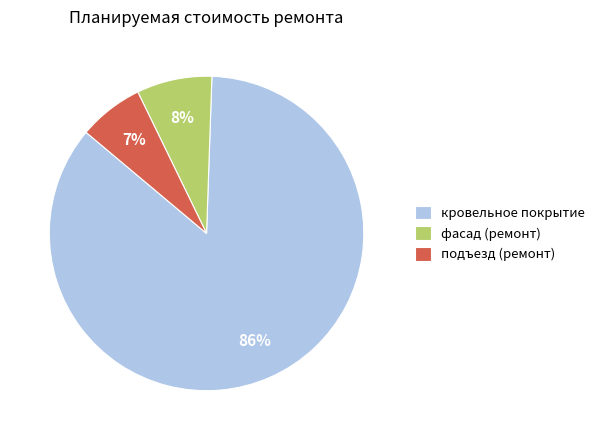

How many slices are in this pie chart?

3